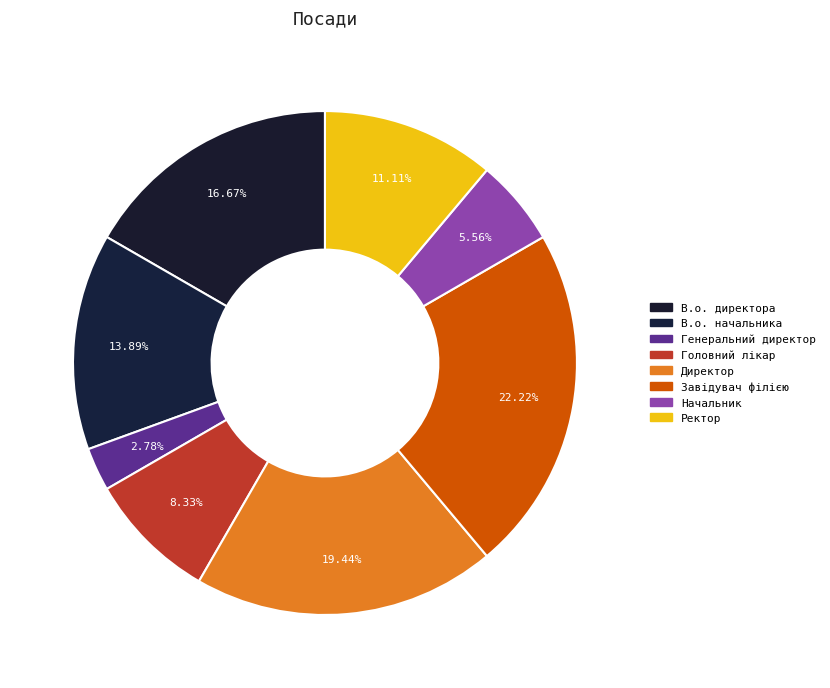

Does Генеральний директор represent more than half of the total?

No